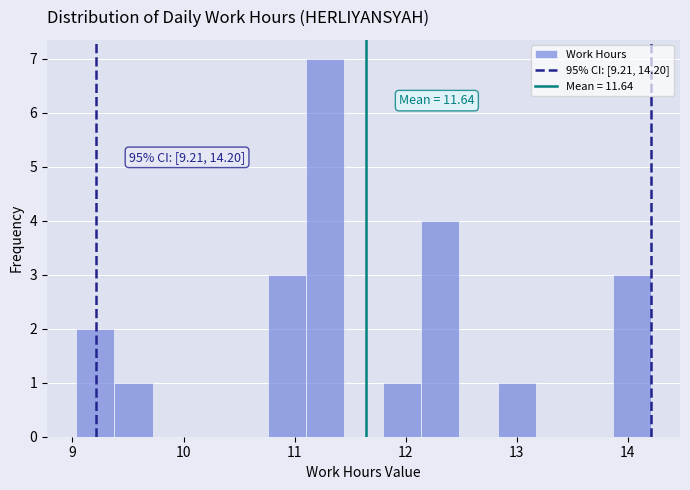

Read against the x-axis, roughly where is the centre of the tallest bar?

11.3